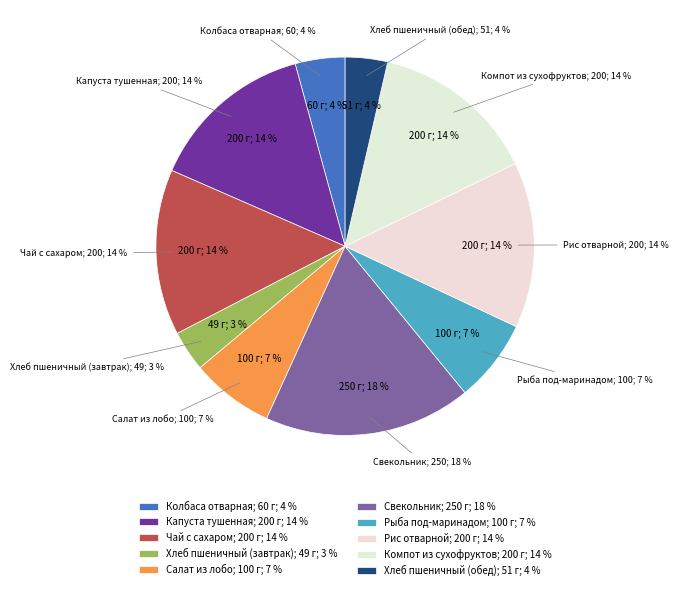

To the nearest percent, what is the combined percentage of Рис отварной and Компот из сухофруктов?

28%